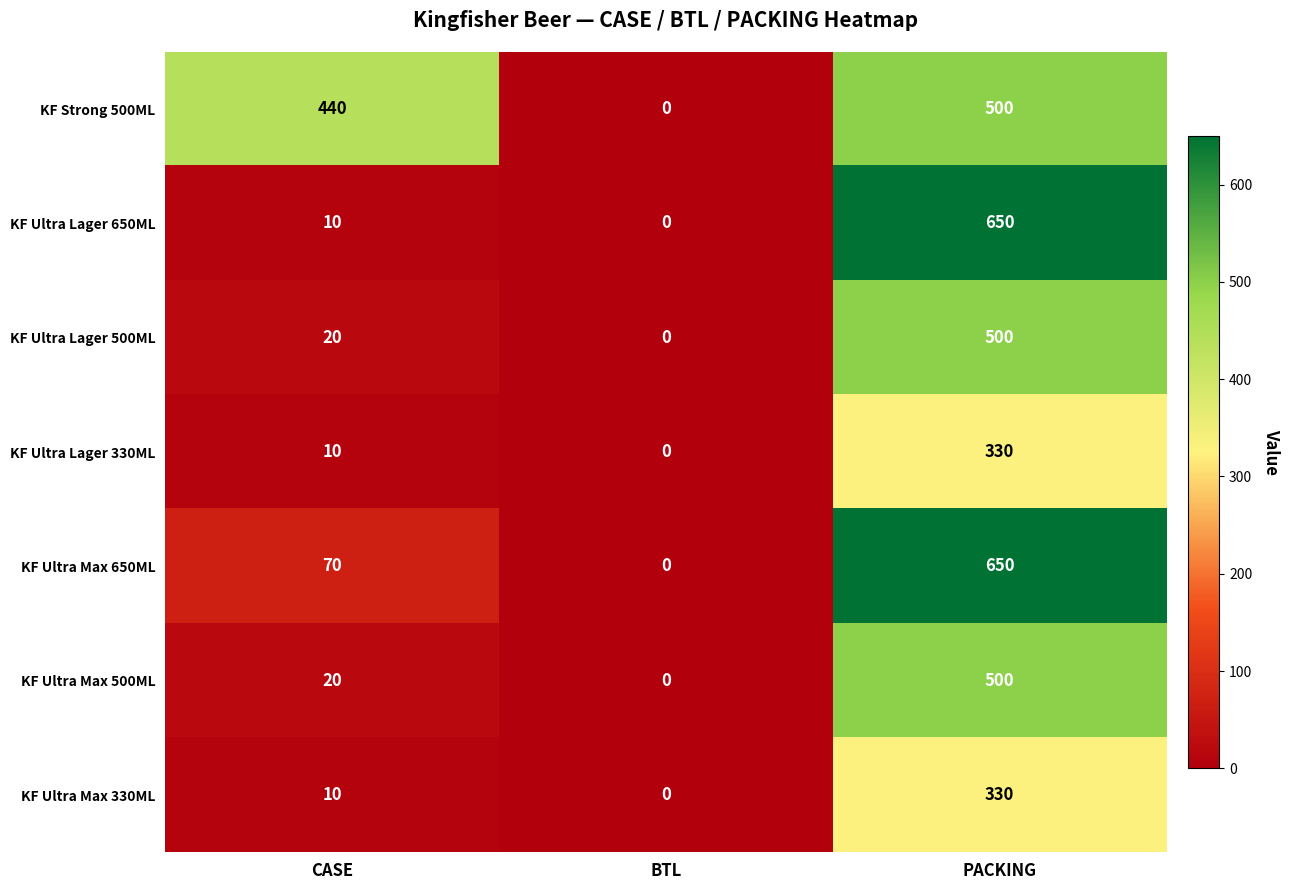

At which category is the sum across all series the highest?

PACKING